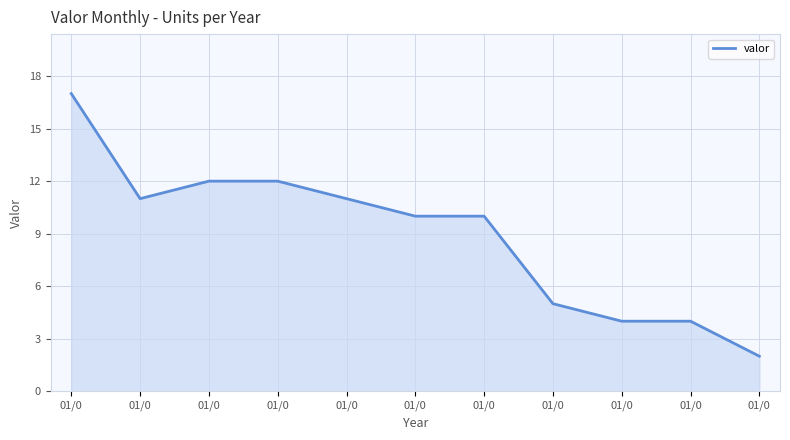

What is the difference between the maximum and second lowest values?

13